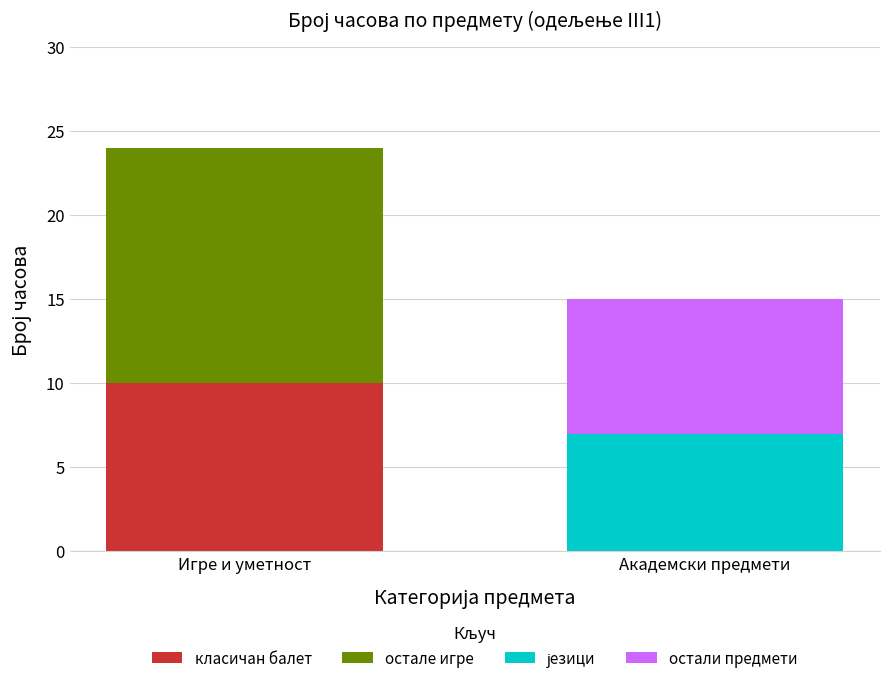

Reading left to right, what are the values for класичан балет?

Игре и уметност=10	Академски предмети=0